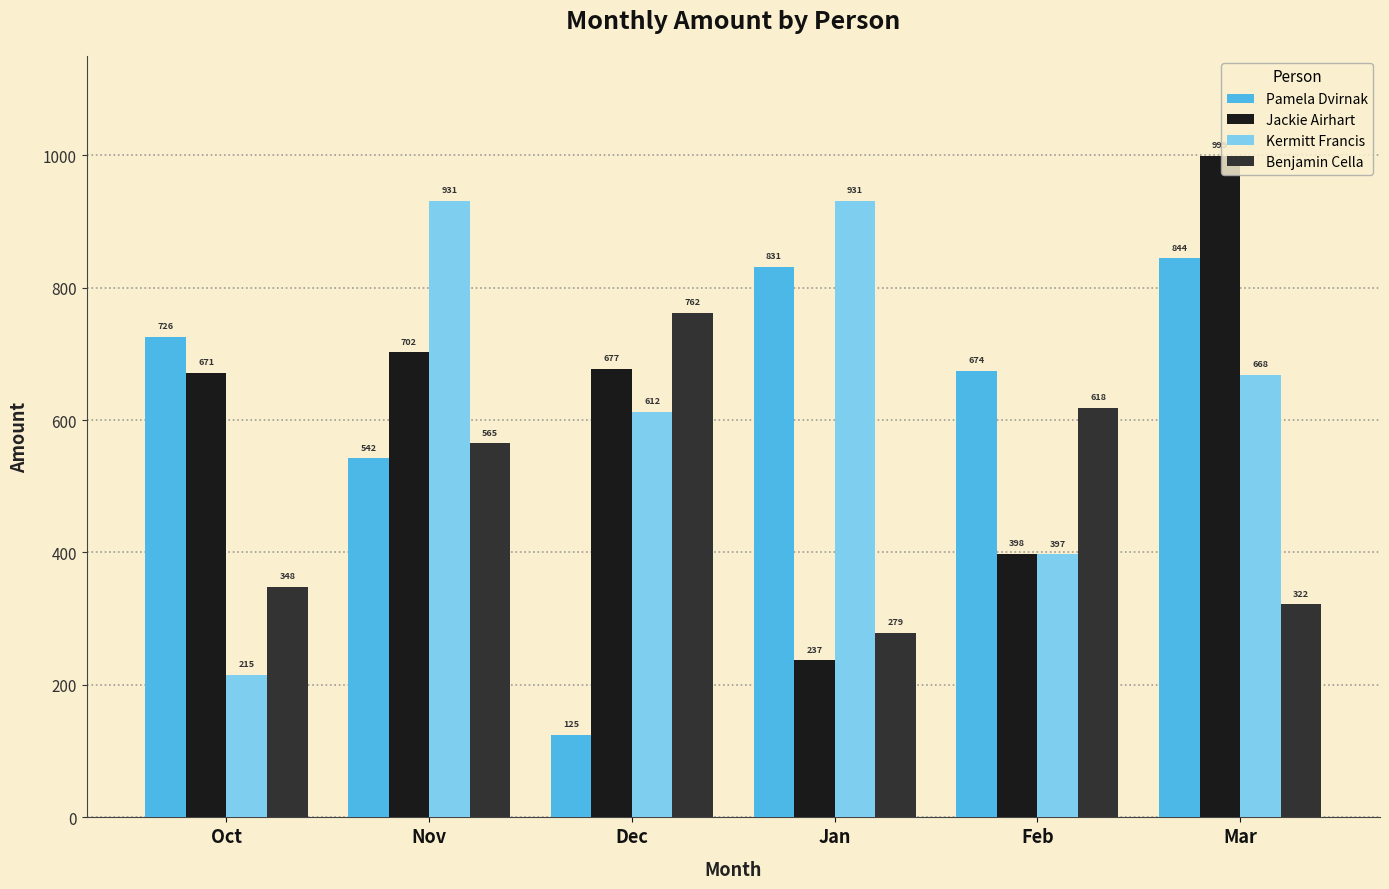

At which category is the sum across all series the highest?

Mar